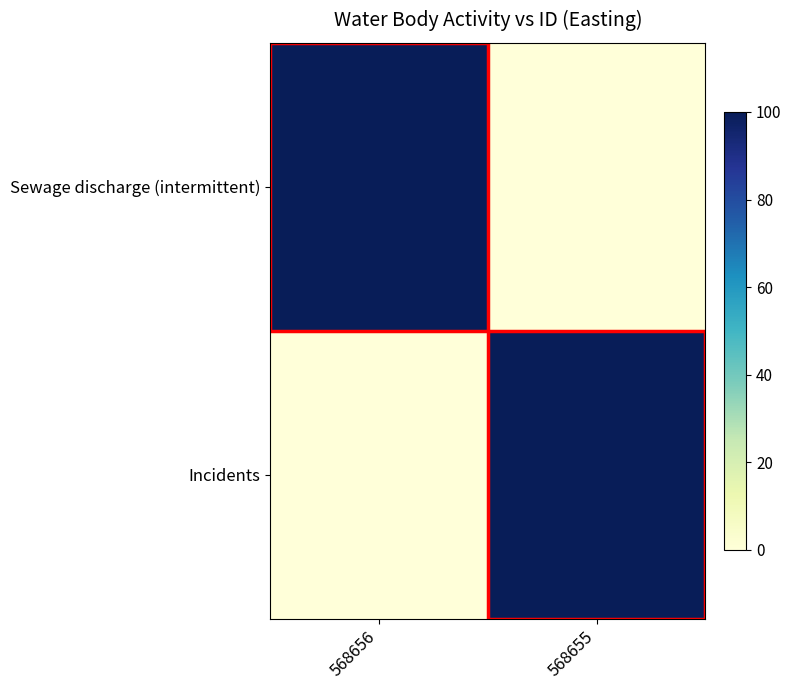

Rank the series at 568655 from highest to lowest value.

Incidents, Sewage discharge (intermittent)